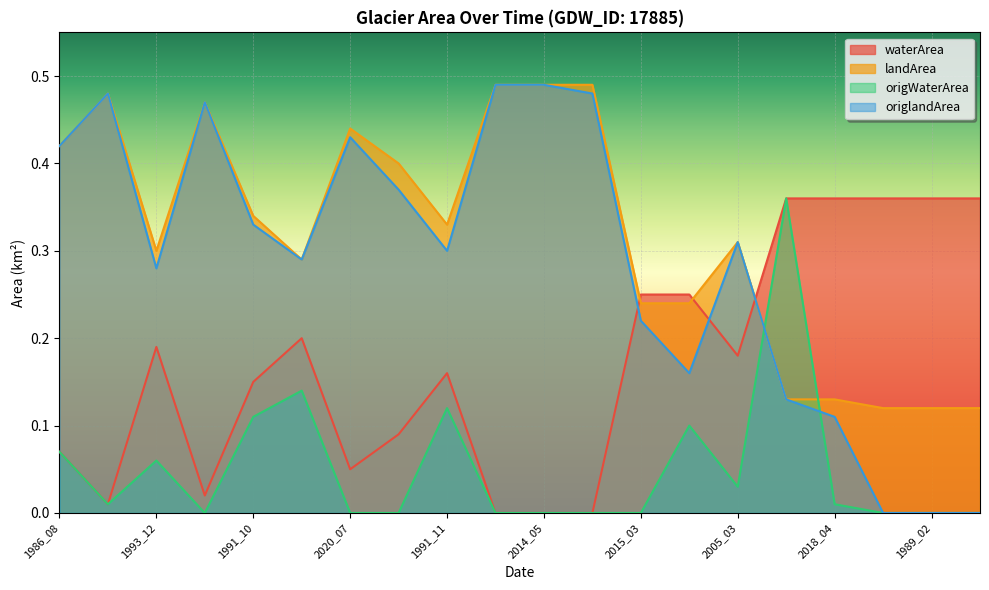

What is the average value of the origlandArea series?

0.3